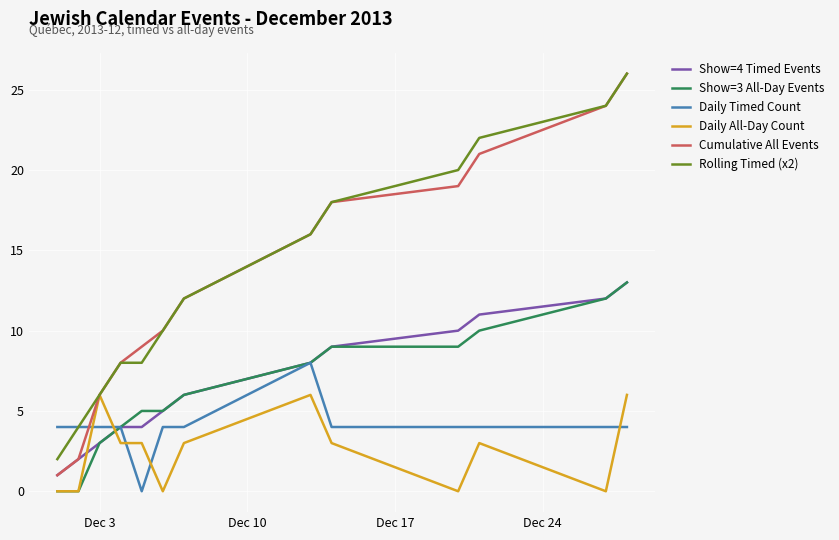

Which series ends up on top after the final intersection of Daily All-Day Count and Daily Timed Count?

Daily All-Day Count